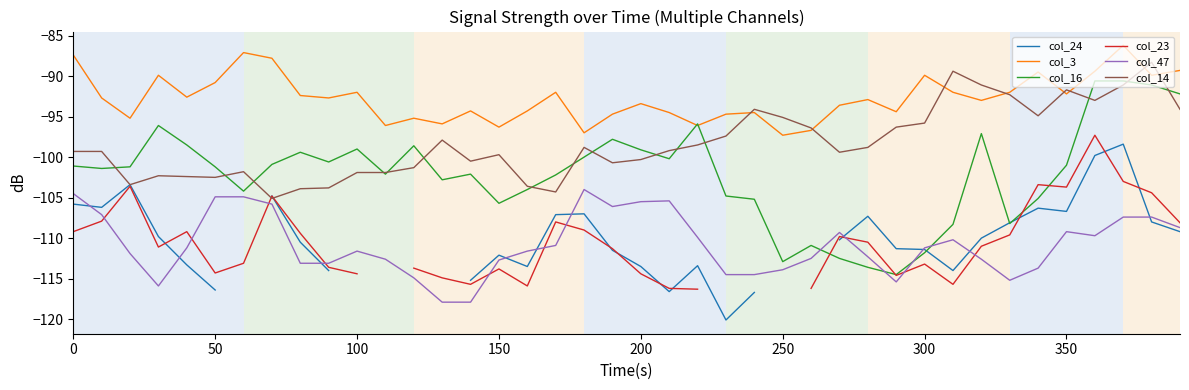

Which series has the largest range (max minus min)?

col_16